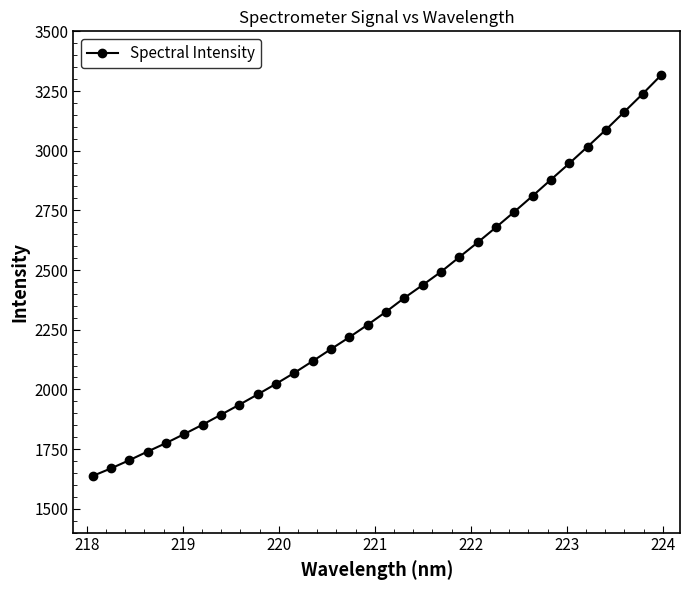

What is the smallest value displayed?

1637.3